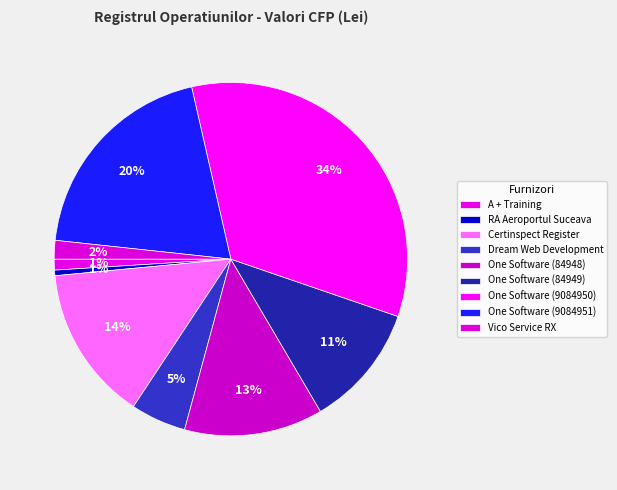

How many slices are in this pie chart?

9